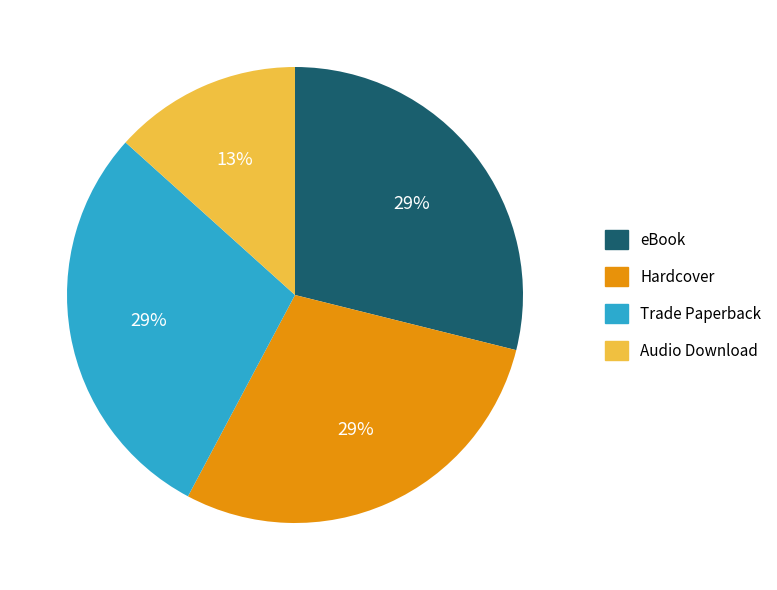

How many slices are in this pie chart?

4